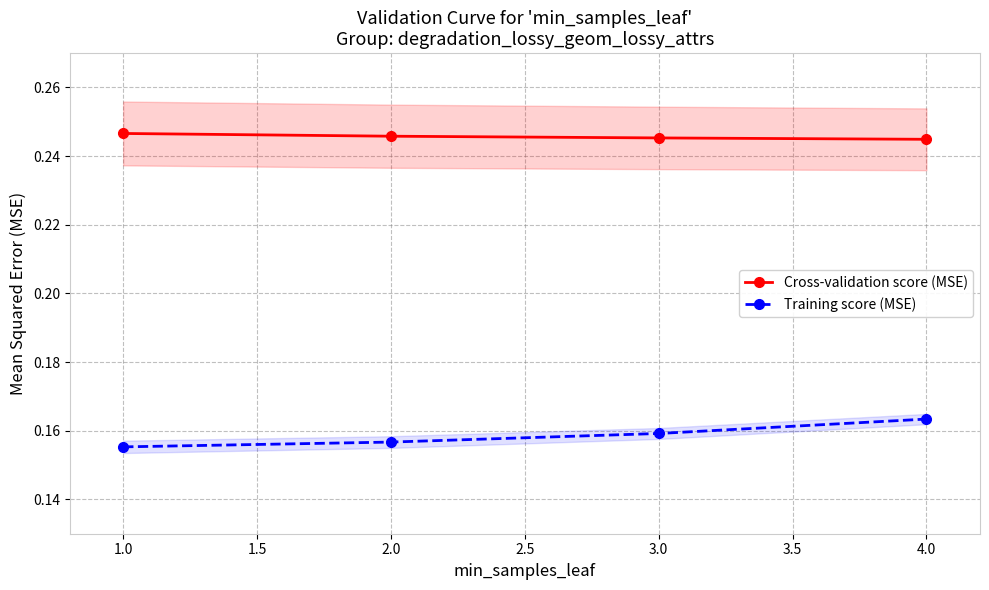

True or false: Training score (MSE) and Cross-validation score (MSE) cross at least once.

False